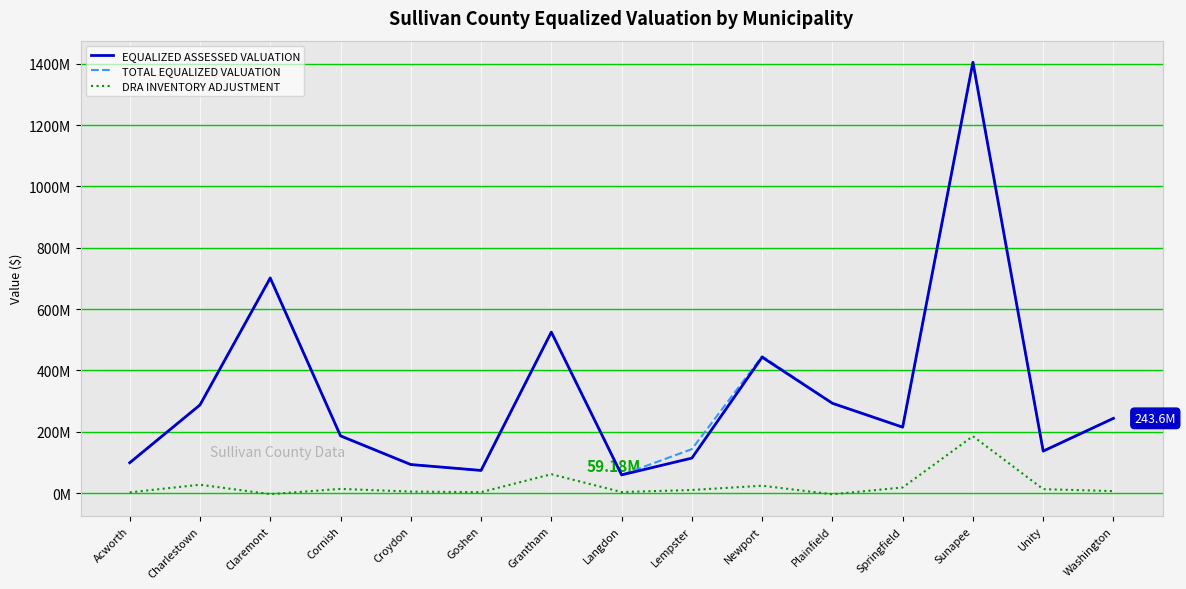

At which label does EQUALIZED ASSESSED VALUATION first exceed 214760643?

Charlestown